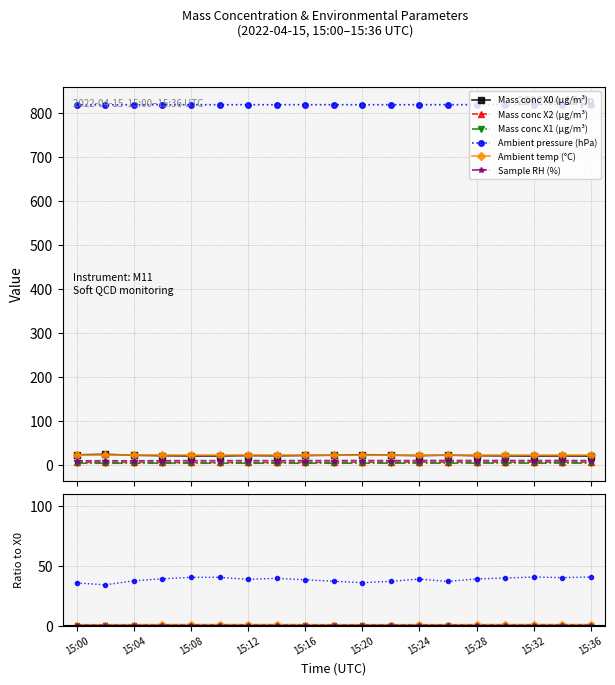

At which category is the sum across all series the highest?

15:36